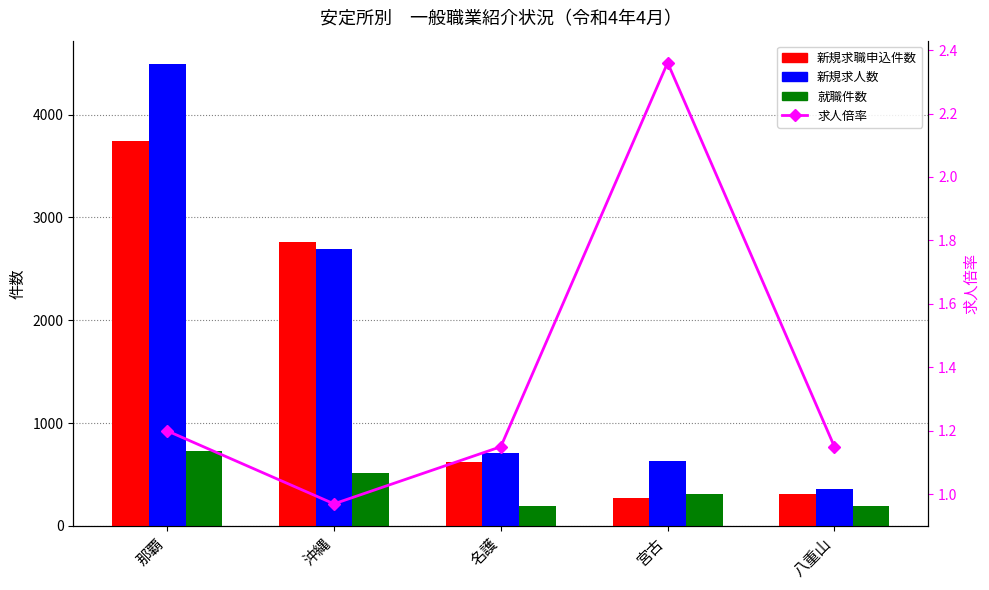

What is the lowest value of the 求人倍率 series?

1.0